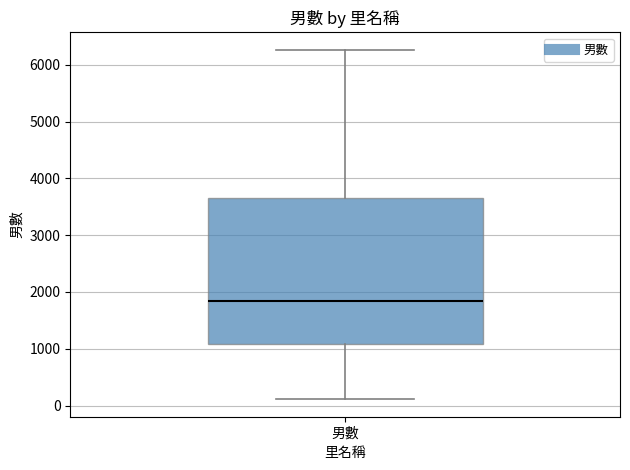

Read this box plot against the y-axis: the position of the median line, the range covered by the box, and the ends of both whiskers. The values are not printed on the chart, so give them approximately, as read against the axis.

median 1800, box 1100 to 3700, whiskers 100 to 6300